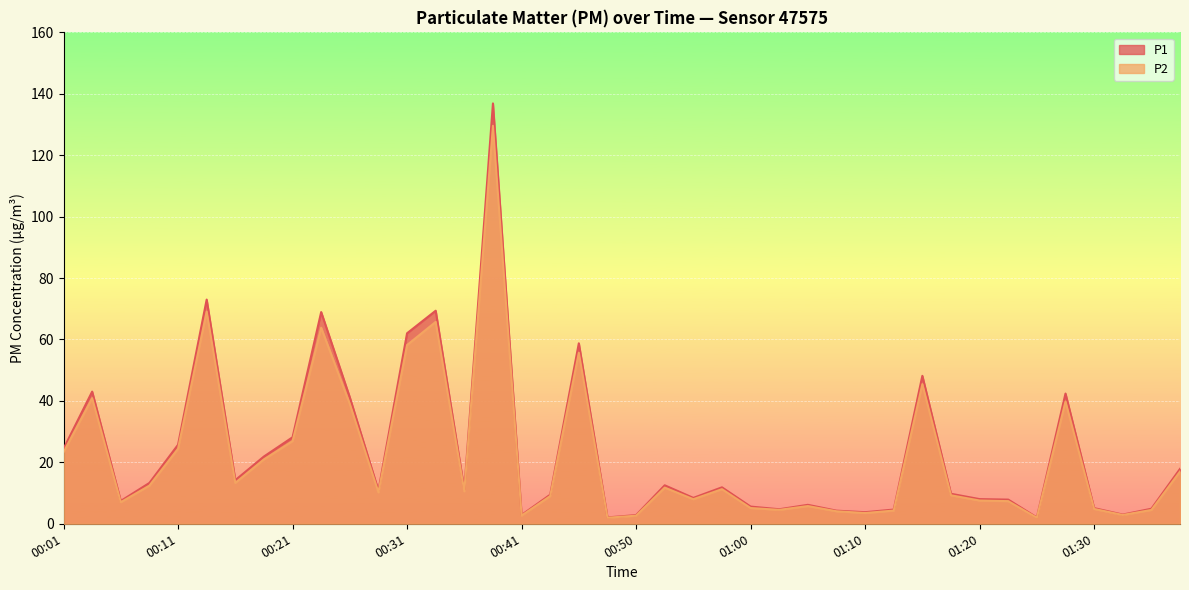

How many interior local peaks does the P2 series have?

11